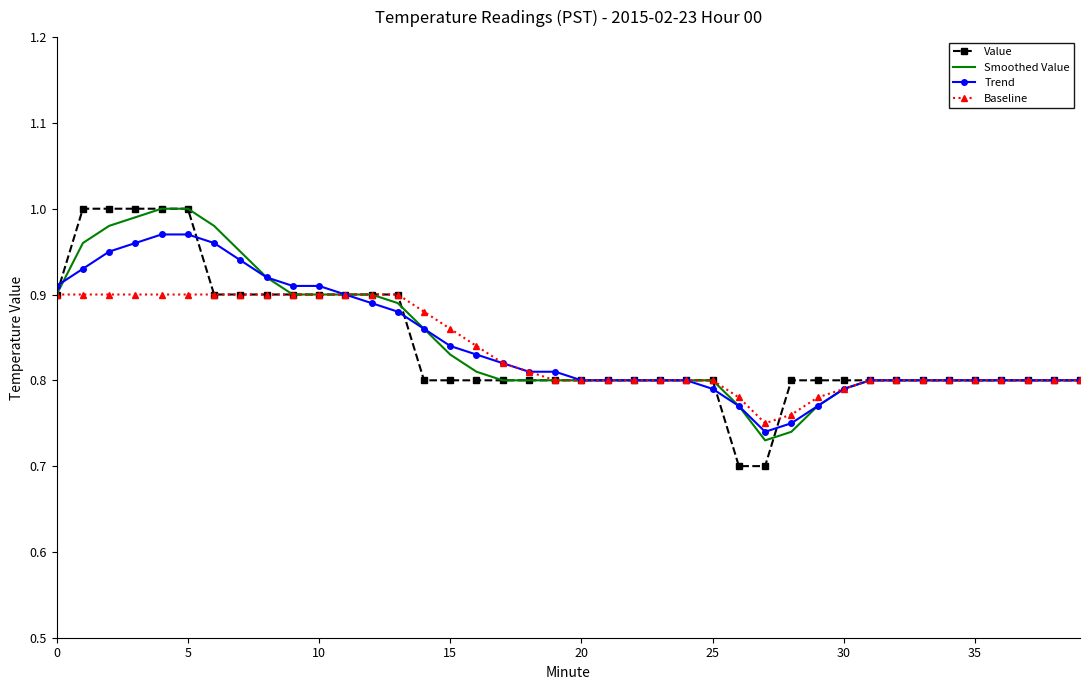

Which series has the largest range (max minus min)?

Value